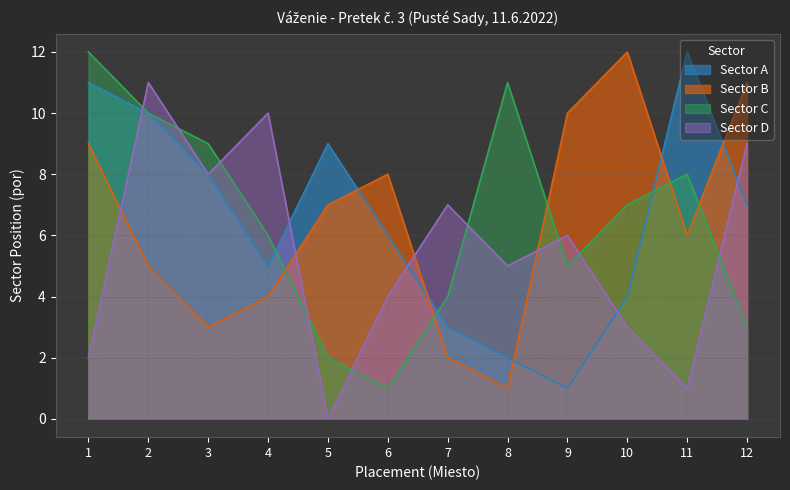

Is the value of Sector B at 8 greater than the value of Sector D at 10?

No